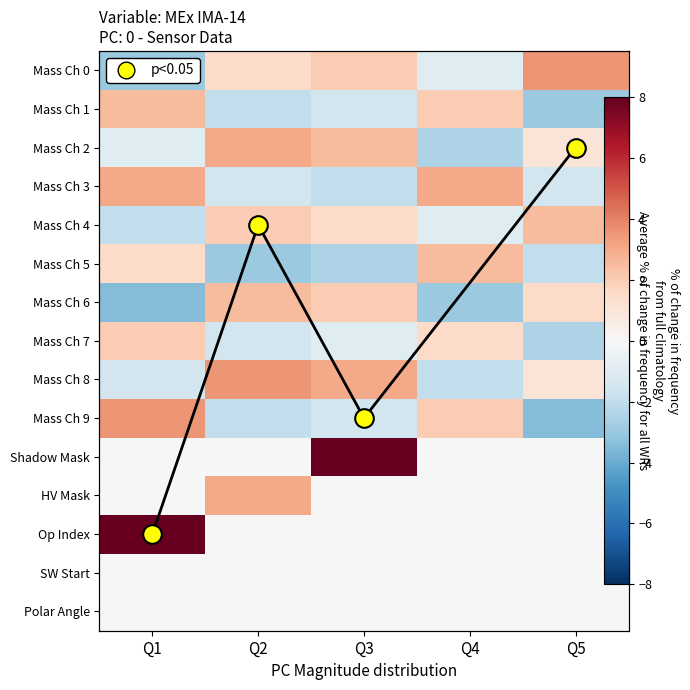

Read the Mass Ch 3 value at Q3.

-2.0